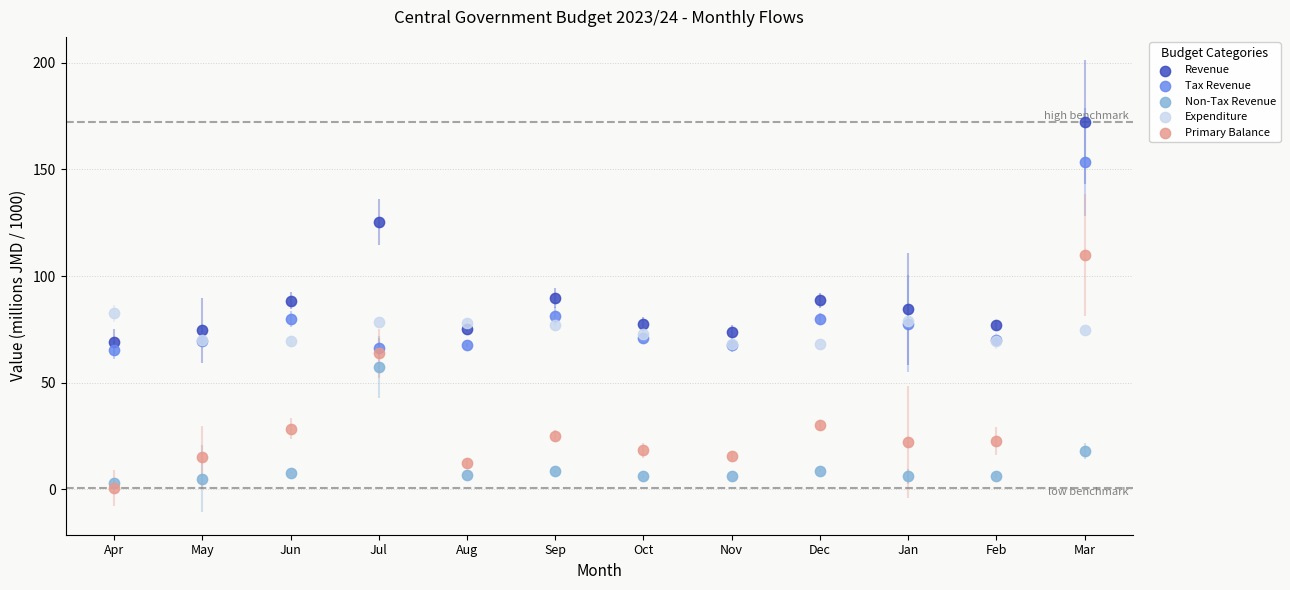

Which series has the largest Y range (max minus min)?

Primary Balance